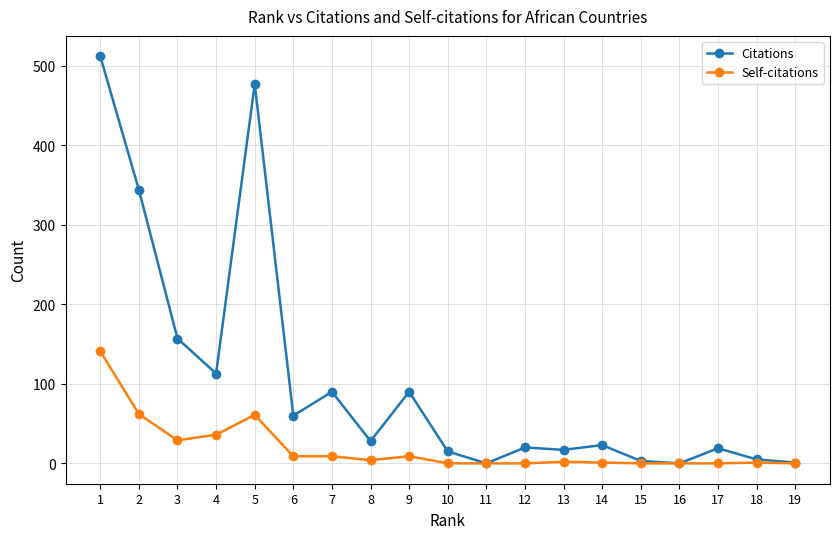

Count the number of data series in this chart.

2